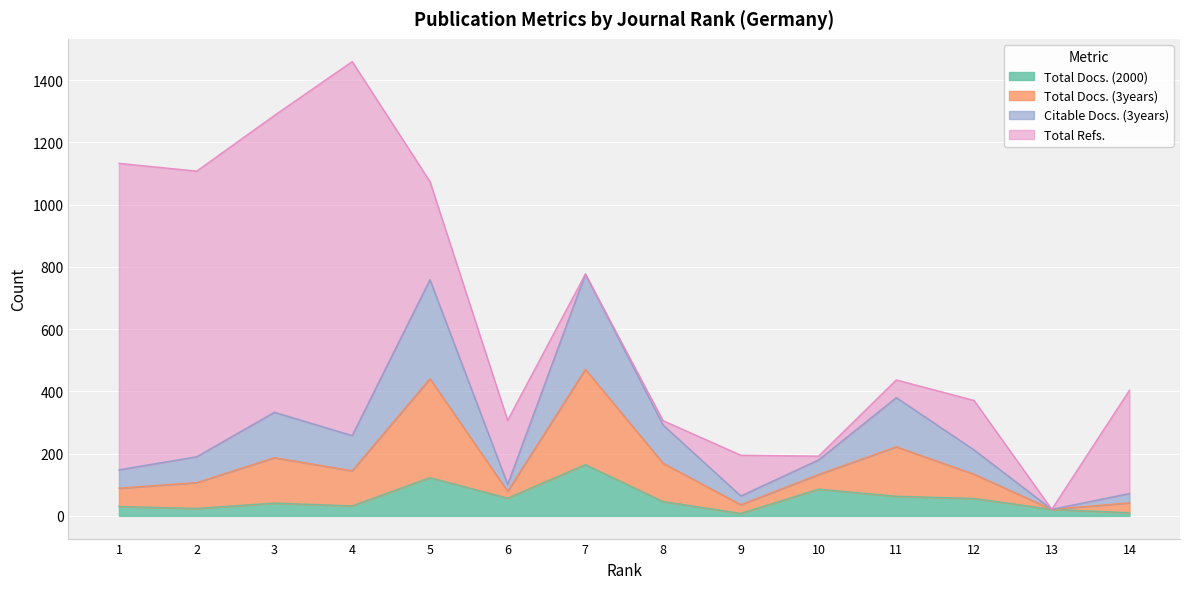

In Total Docs. (3years), how many points are higher than both neighbors (excluding endpoints)?

4